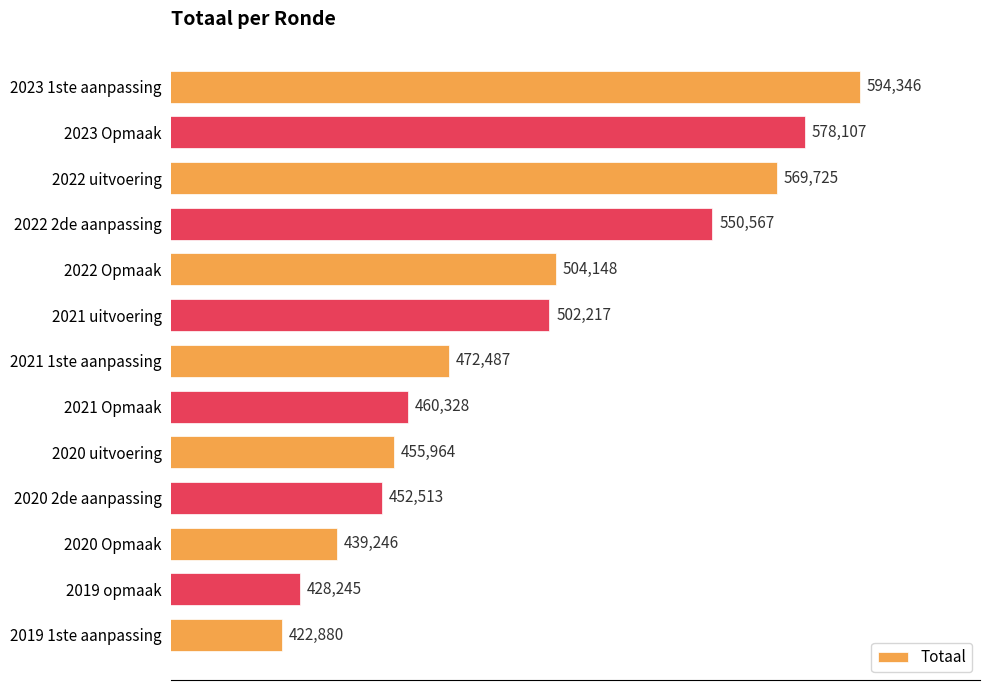

What is the change in value from 2022 2de aanpassing to 2019 opmaak?

-122322